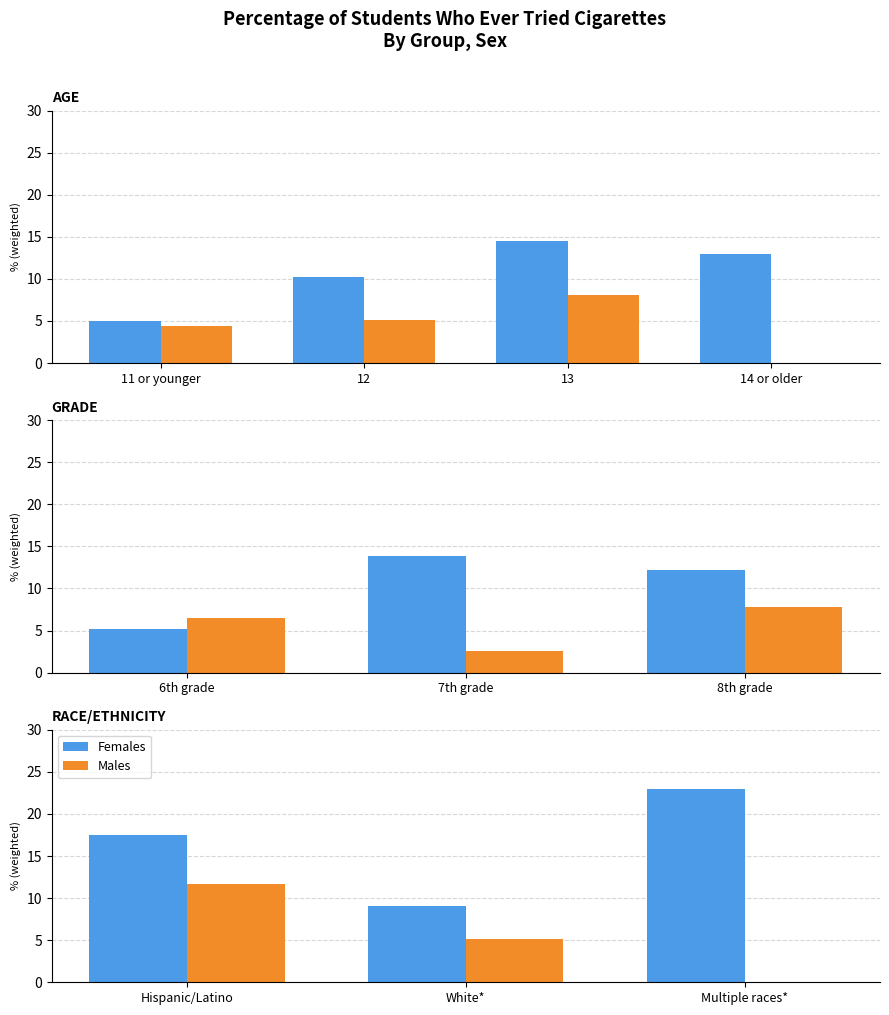

Which series has the widest spread of values?

Females